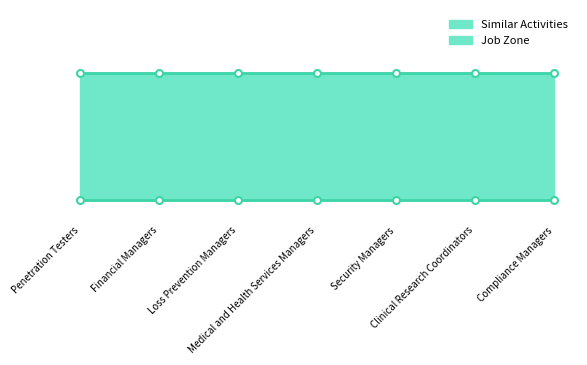

What position from the right is Compliance Managers?

1